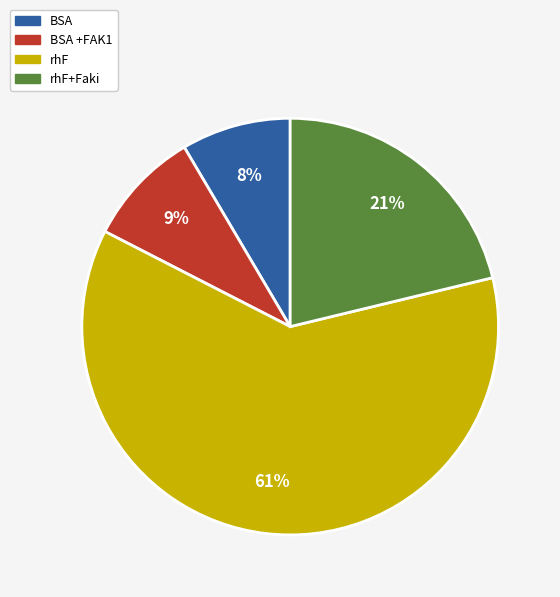

What is the ratio of the value at BSA to the value at rhF+Faki?

0.4